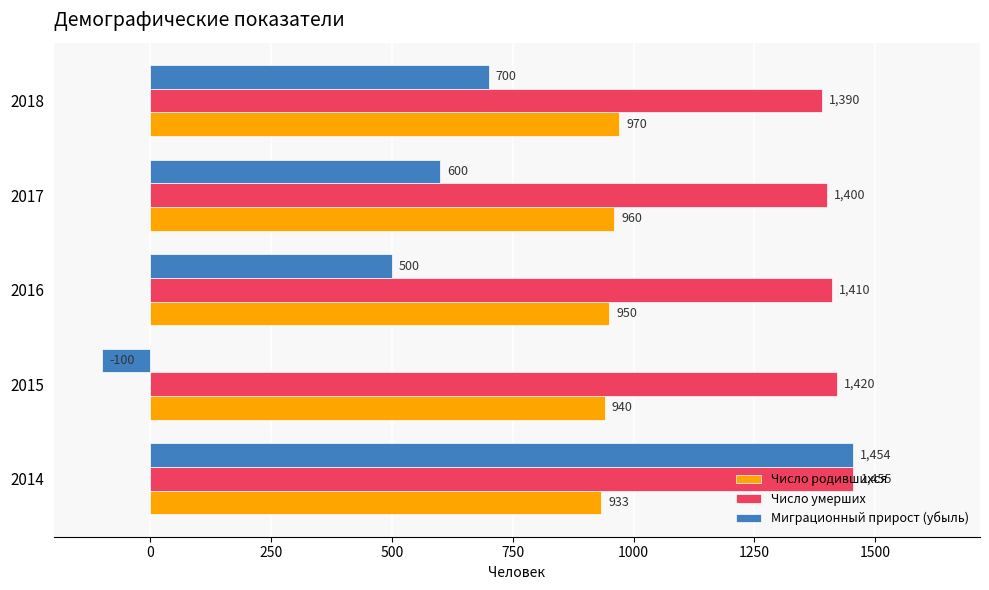

What is the minimum value for Число умерших?

1390